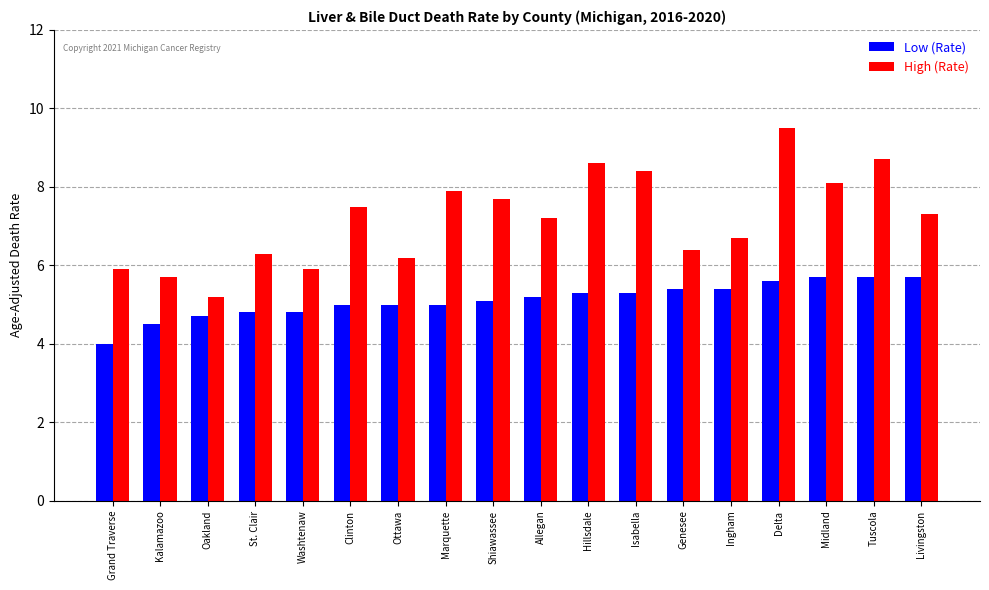

Is it true that High (Rate) equals 14.2 at Midland?

False